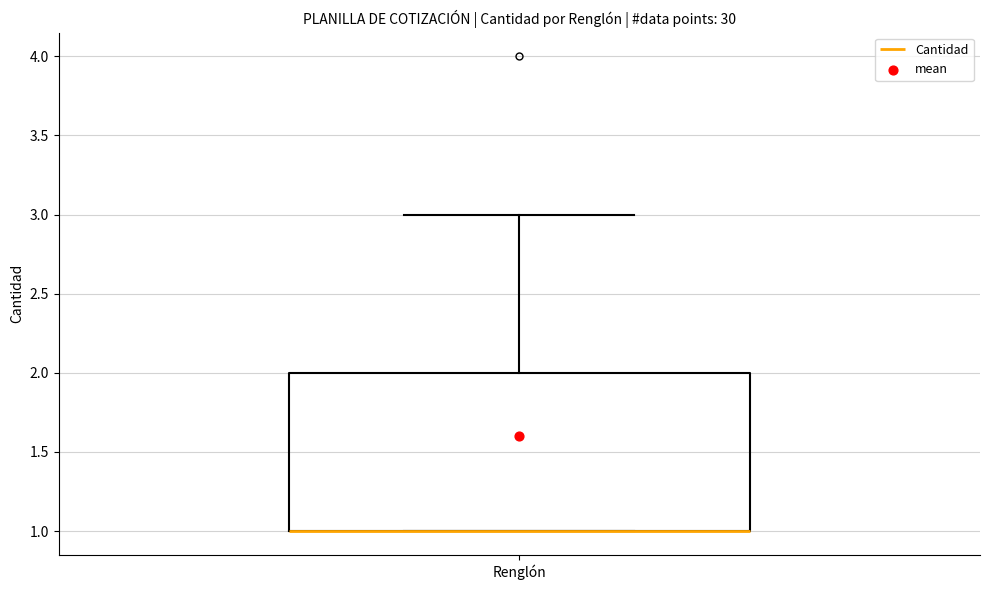

Read this box plot against the y-axis: the position of the median line, the range covered by the box, and the ends of both whiskers. The values are not printed on the chart, so give them approximately, as read against the axis.

median 1 (drawn on the box's lower edge), box 1 to 2, whiskers 1 to 3